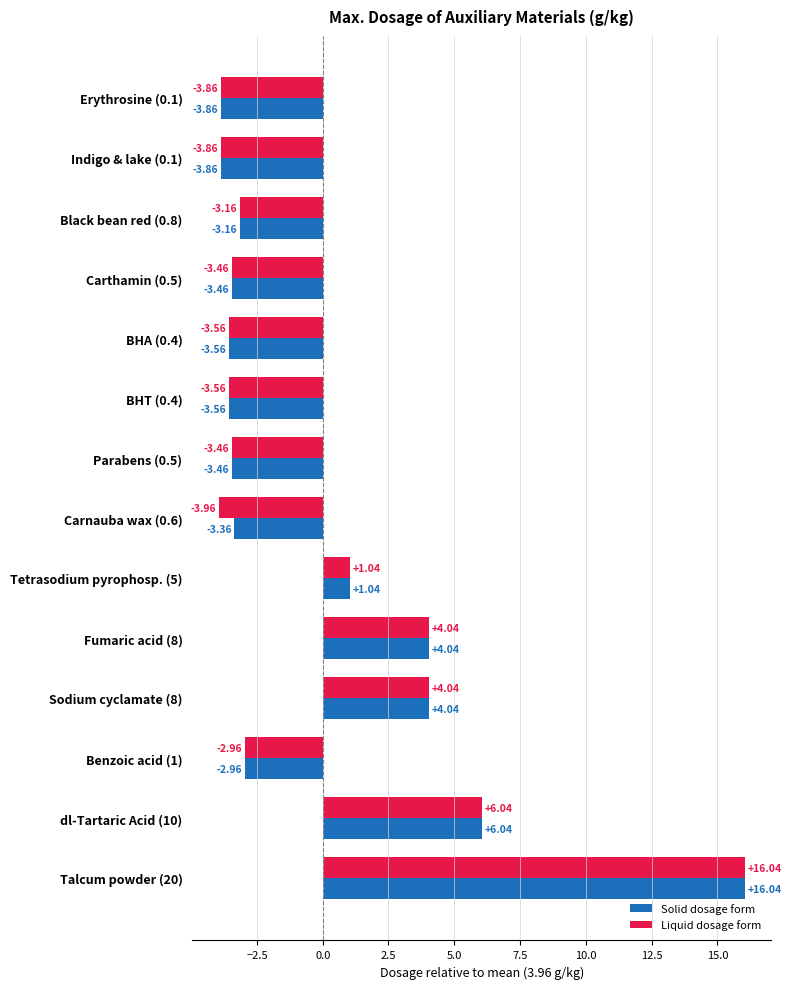

Which series has the largest total across all categories?

Solid dosage form